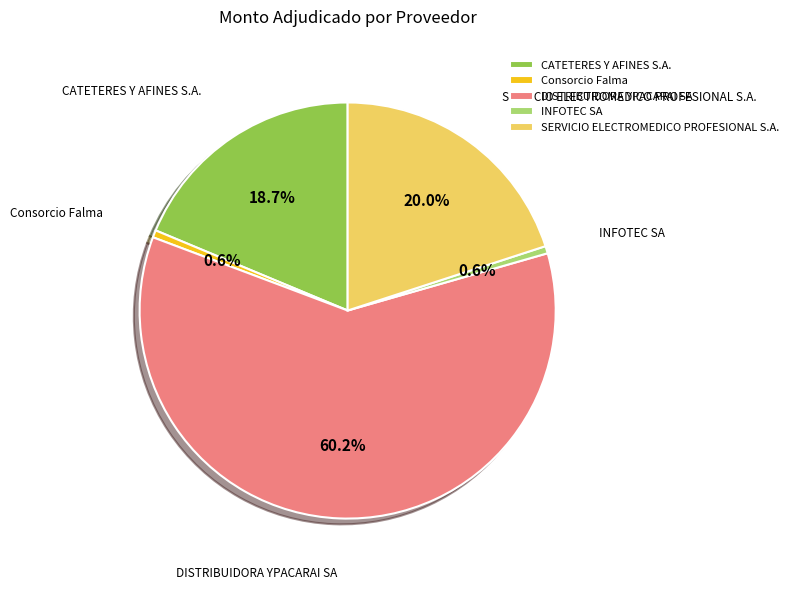

What percentage is NOT represented by Consorcio Falma?

99.4%